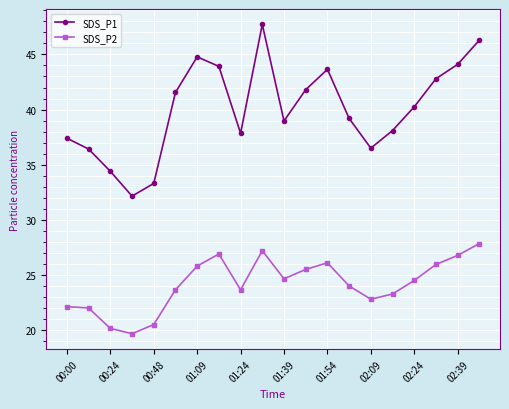

Count the number of data series in this chart.

2